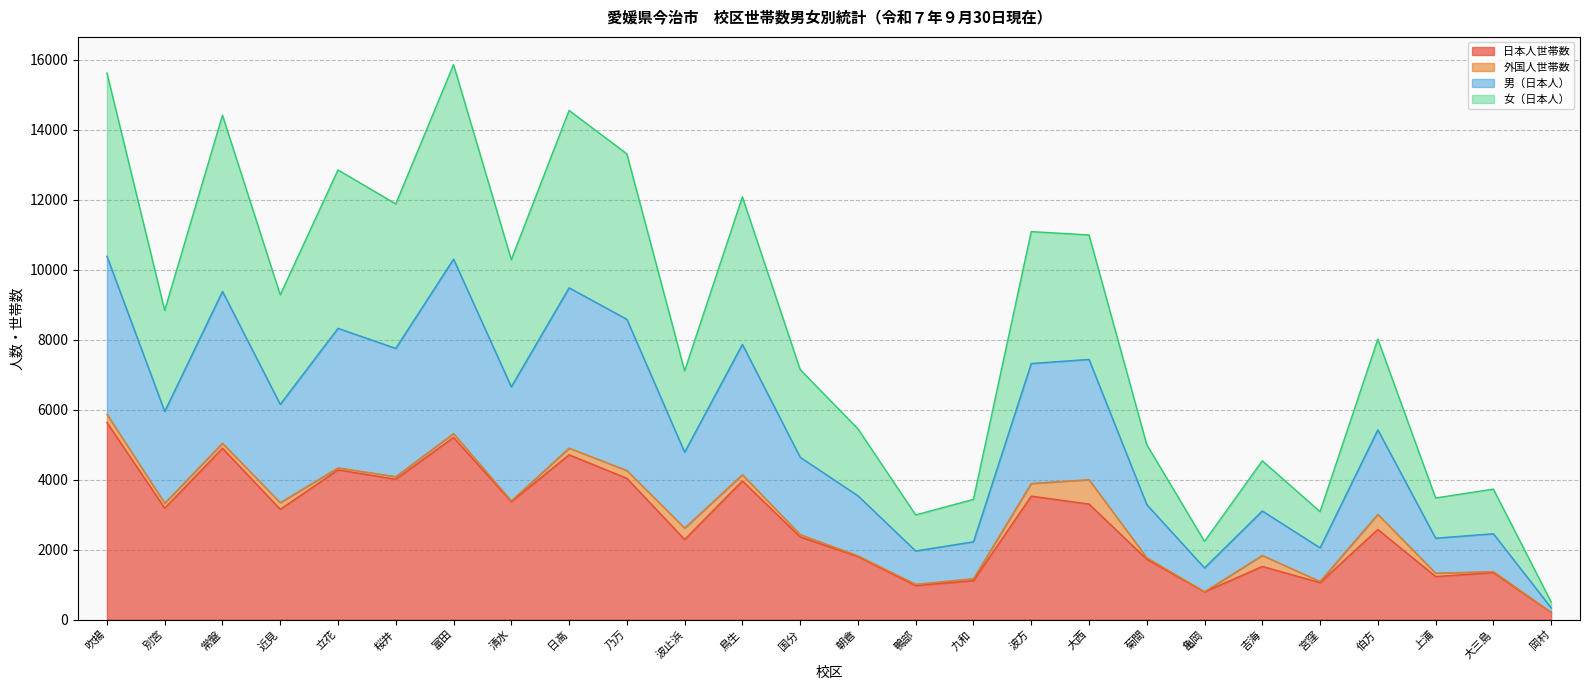

What is the total value across all series at 大西?

10996